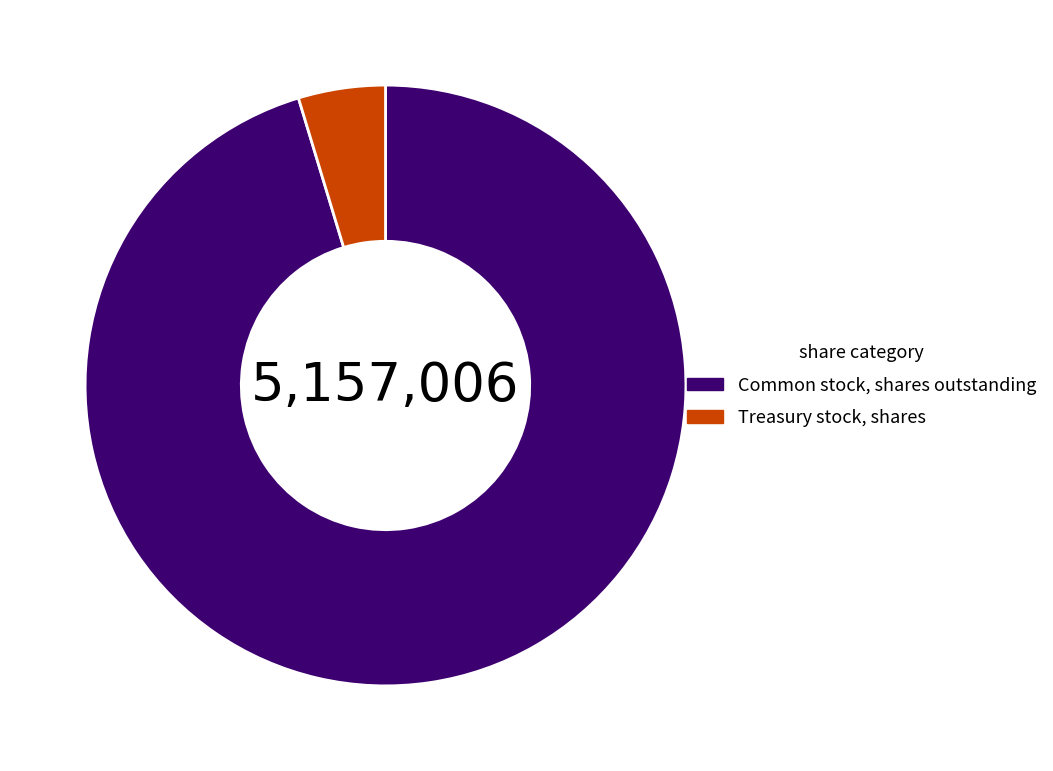

Is there a majority slice in this chart?

Yes